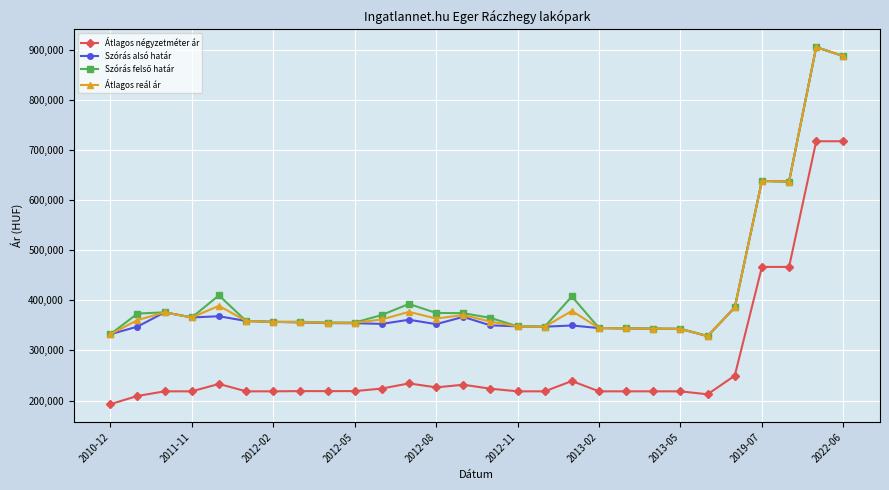

What is the value of the Átlagos reál ár point at the 15th from the left?

357541